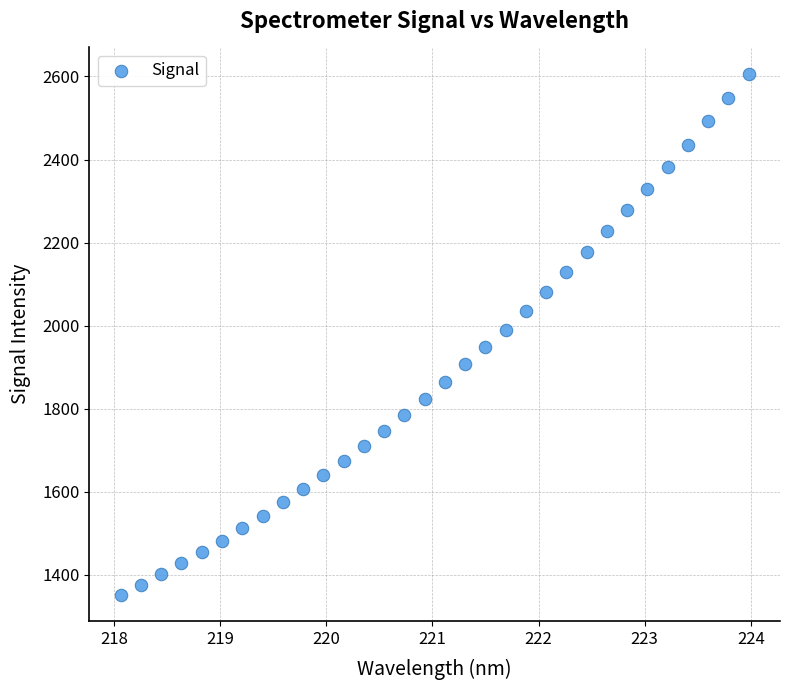

What is the range of X values (max minus min)?

5.9